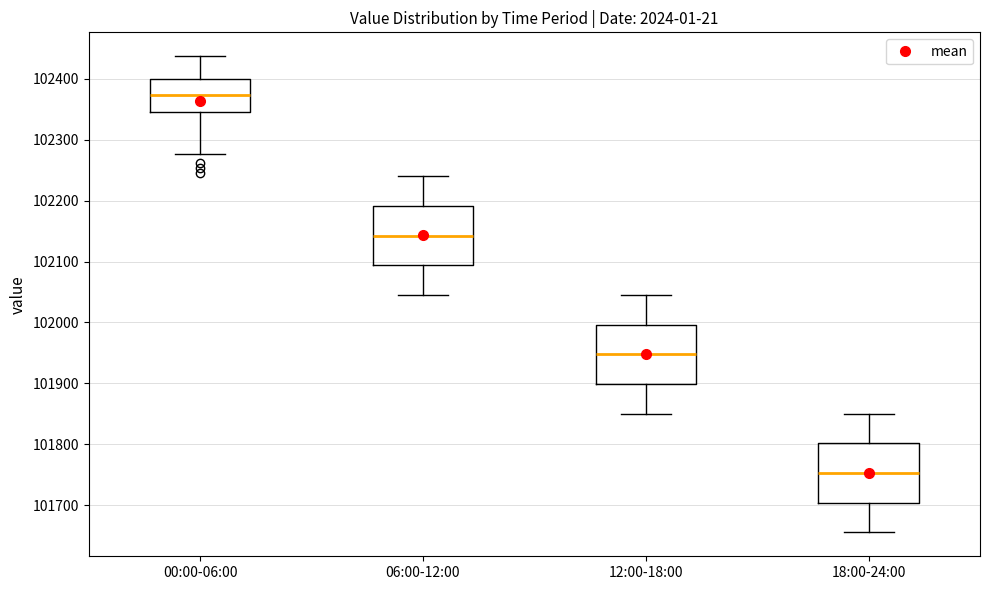

Reading left to right, transcribe this box plot: for each box, give where its median line is, the range the box spans, and where its two whiskers end, as read against the y-axis. The values are not printed on the chart, so give them approximately, as read against the axis.

00:00-06:00: median 102370, box 102350 to 102400, whiskers 102280 to 102440
06:00-12:00: median 102140, box 102090 to 102190, whiskers 102050 to 102240
12:00-18:00: median 101950, box 101900 to 102000, whiskers 101850 to 102050
18:00-24:00: median 101750, box 101700 to 101800, whiskers 101660 to 101850